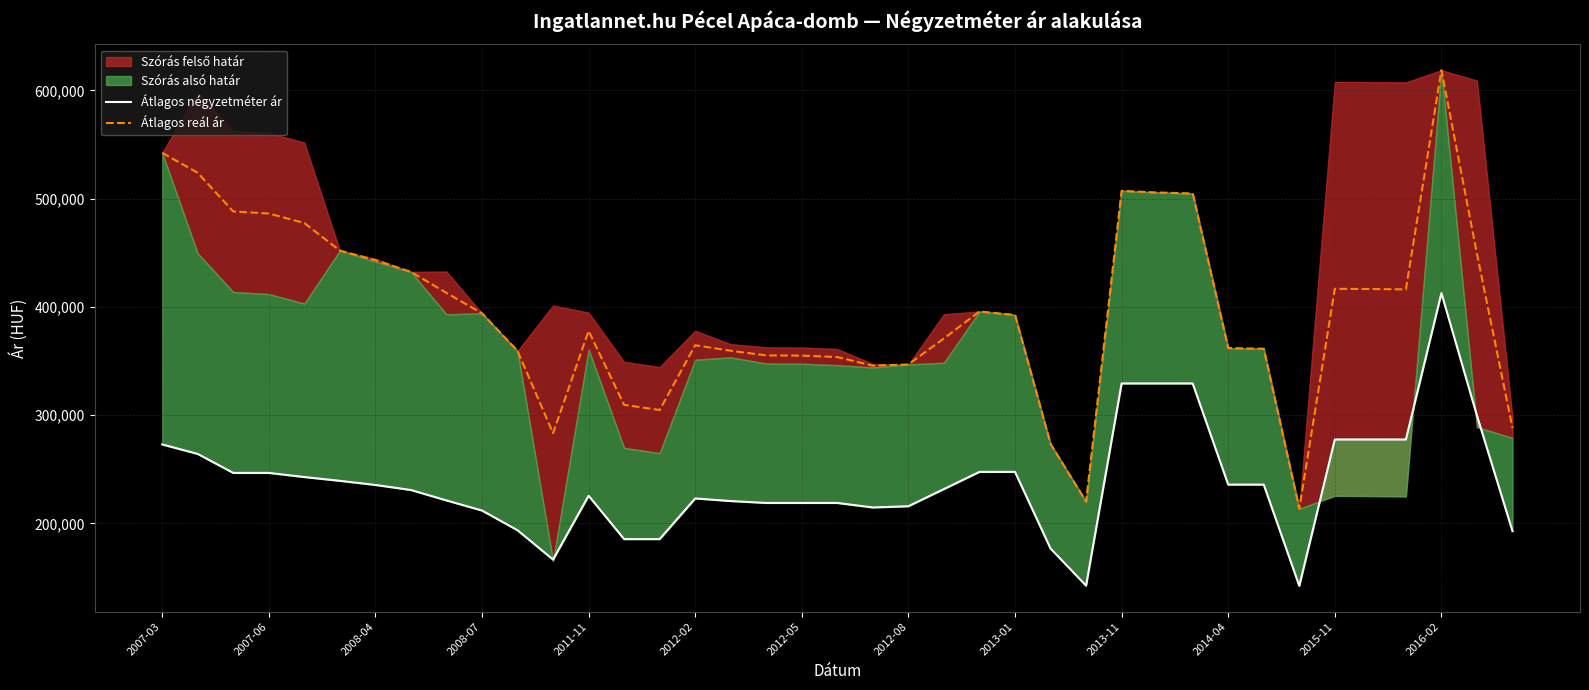

What is the difference between the highest and lowest values at 22?

139148